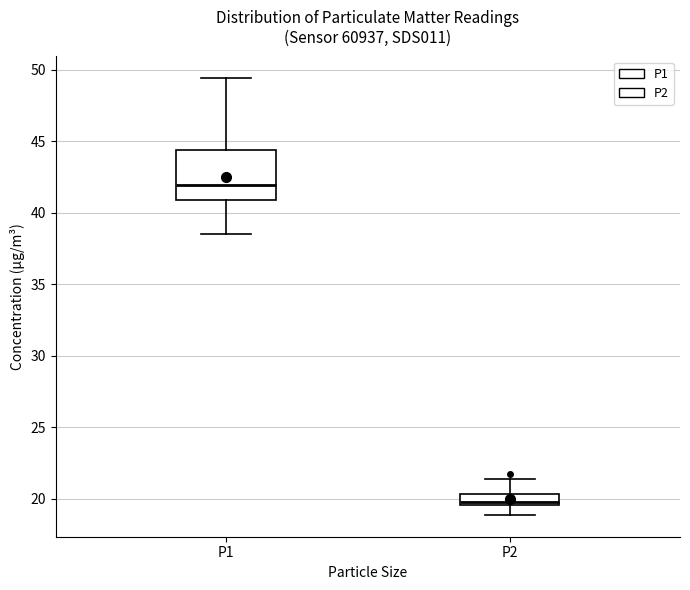

Which box has the highest median line?

P1